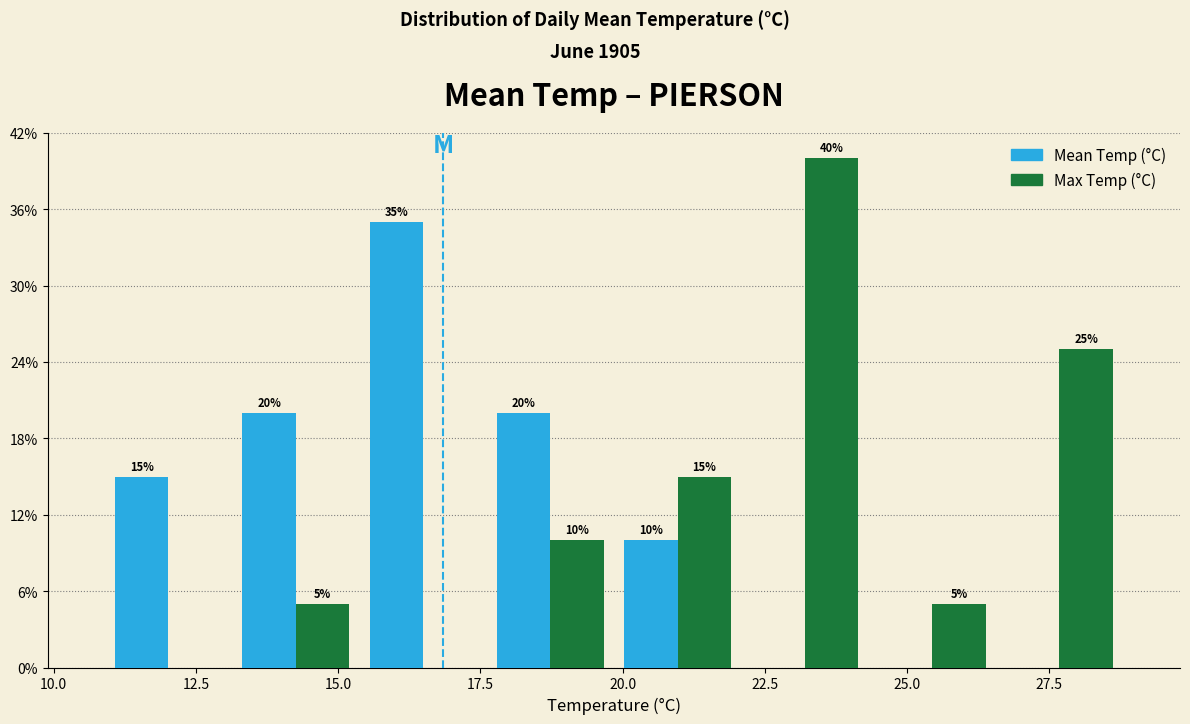

In the Max Temp (°C) series, which range on the x-axis has the tallest bar?

22.0 to 24.5